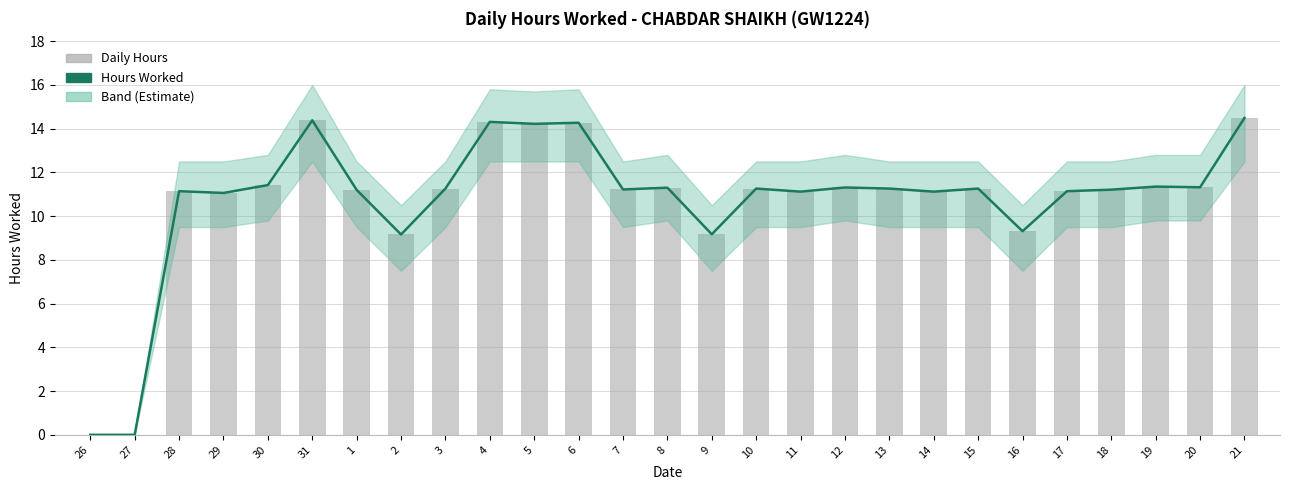

The value of Hours Worked at 18 is 11.2. True or false?

True